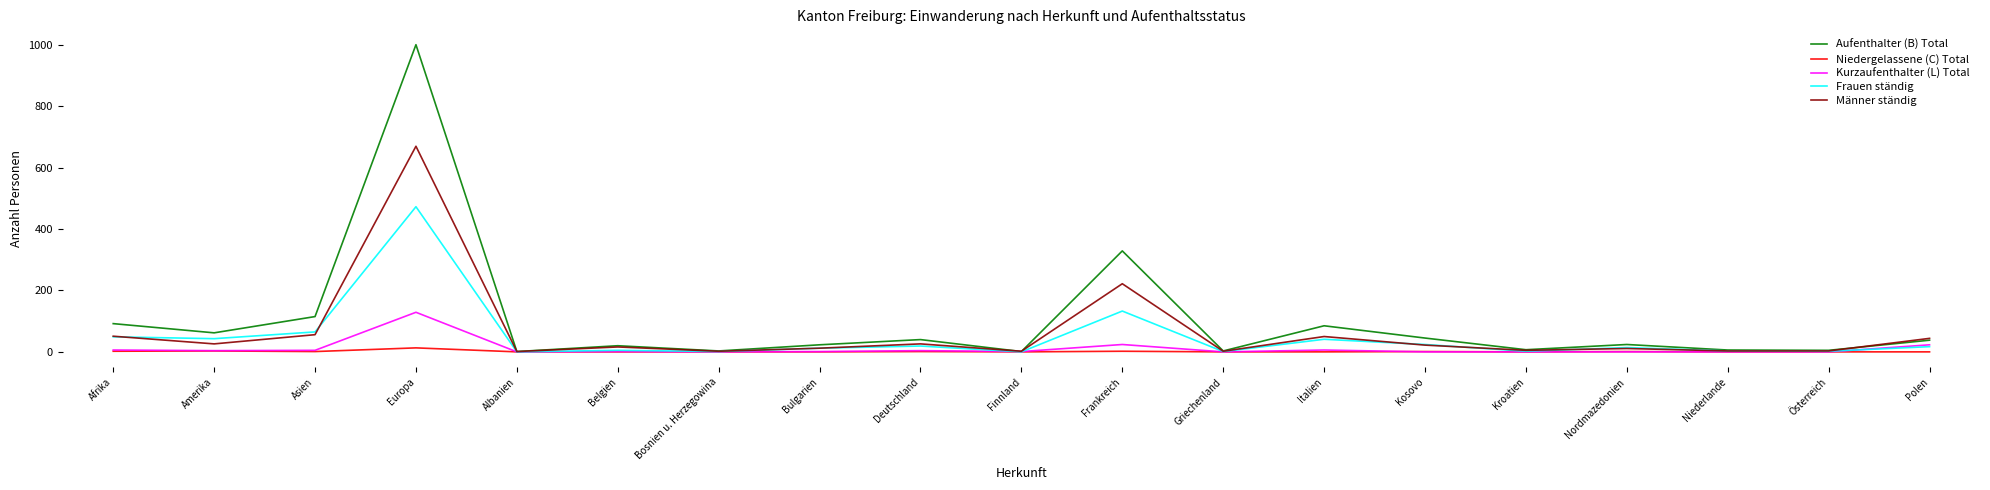

In Aufenthalter (B) Total, how many points are higher than both neighbors (excluding endpoints)?

6